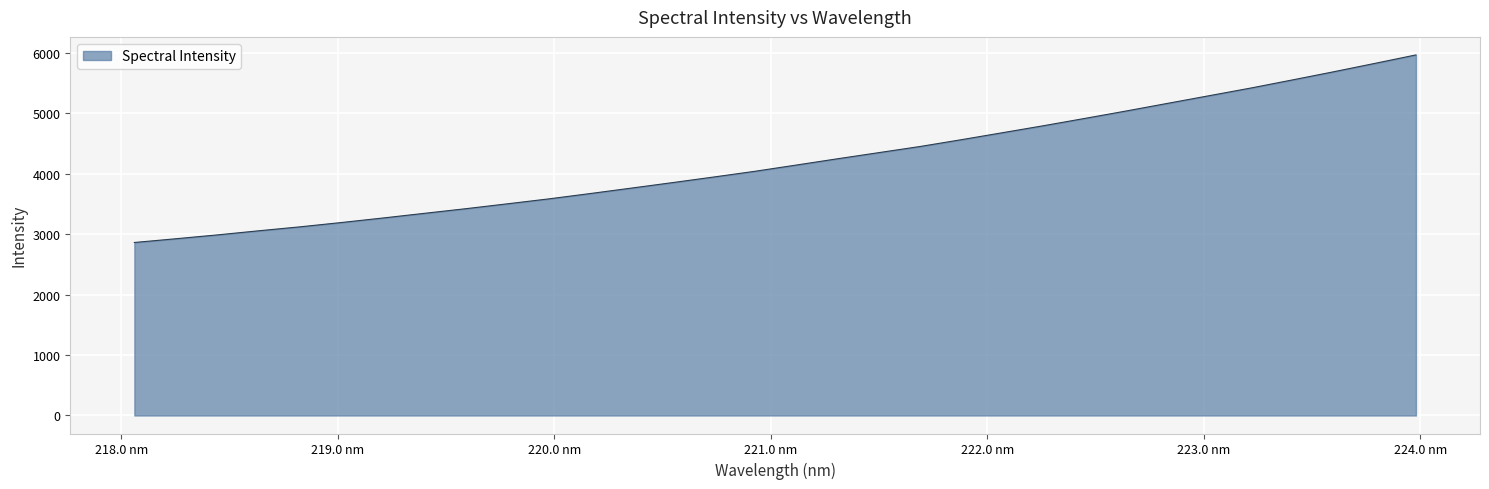

What is the difference between the maximum and minimum values?

3104.9